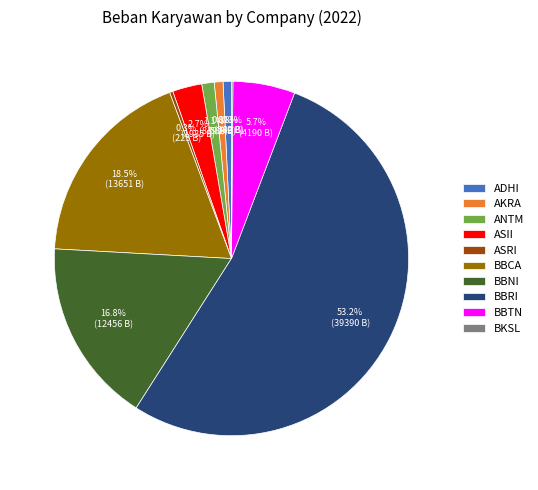

True or false: ADHI accounts for 1% of the total.

True